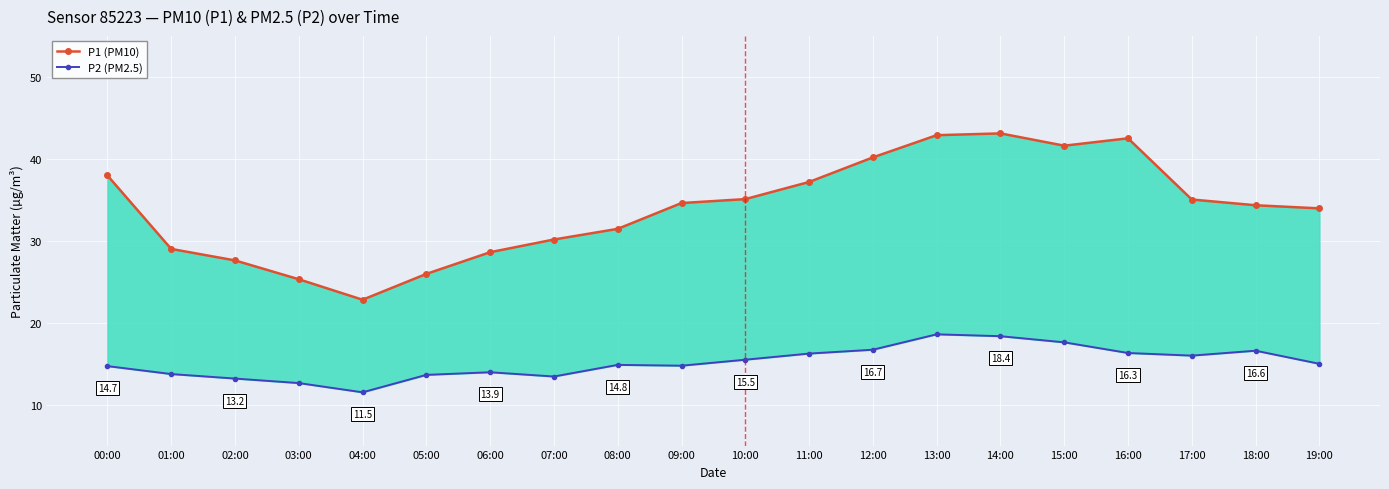

How many distinct data groups are displayed?

2